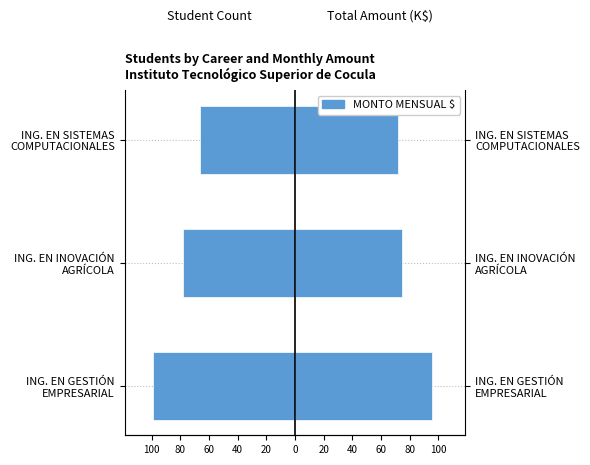

Count the Total Monthly Amount (thousands $) values in the range 72 to 96.

3